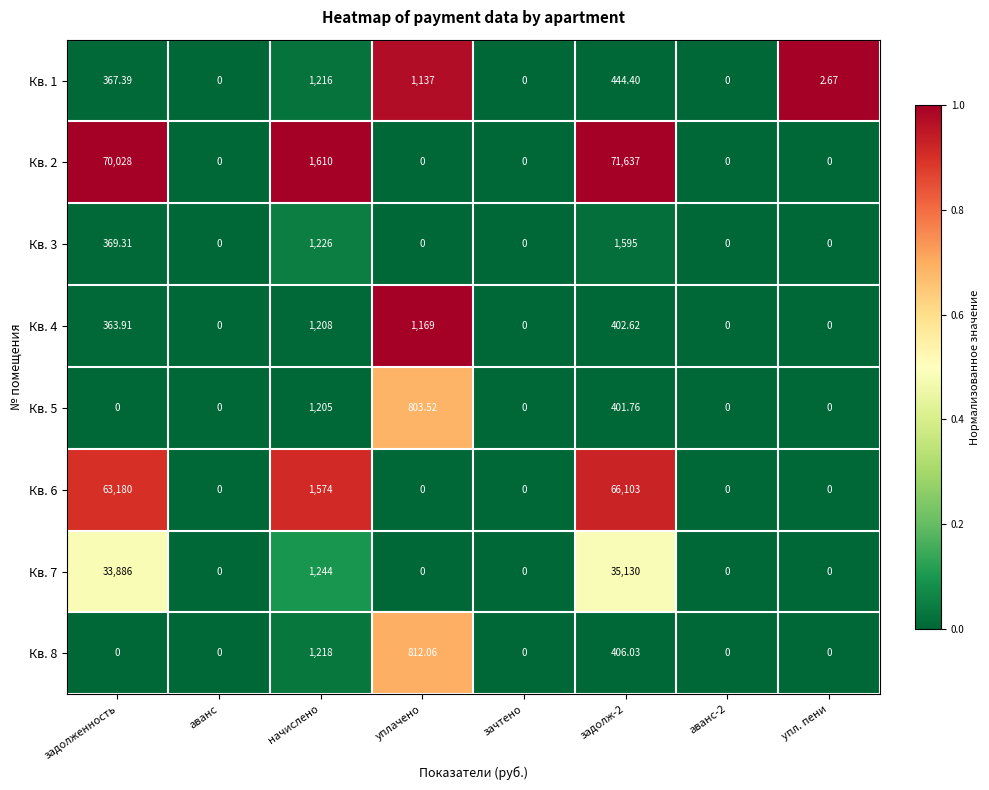

Which series changed the most between задолж-2 and аванс-2?

Кв. 2